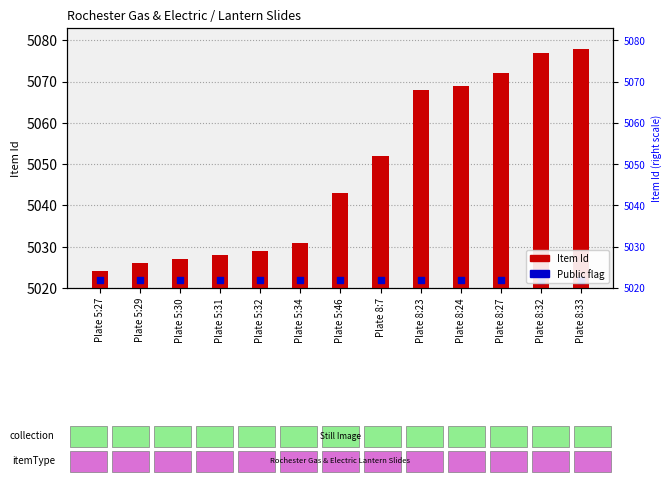

Which series reaches the minimum Y coordinate?

Item Id